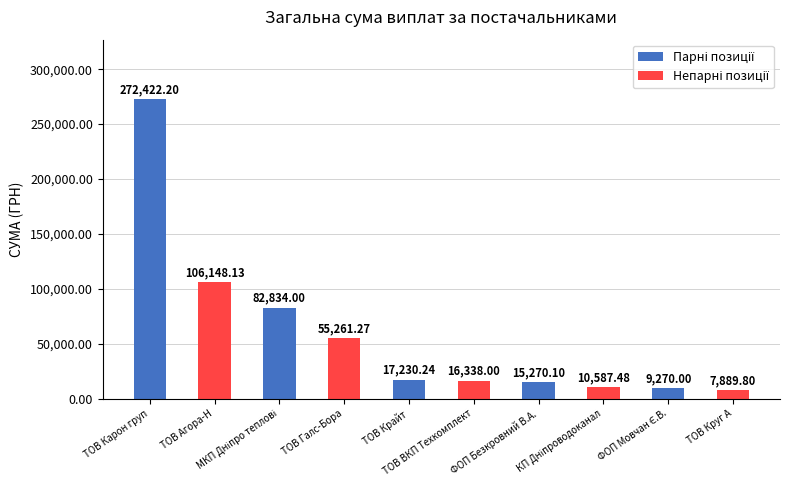

Reading right to left, list all the values displayed in this chart.

7889.8	9270.0	10587.5	15270.1	16338.0	17230.2	55261.3	82834.0	106148.1	272422.2